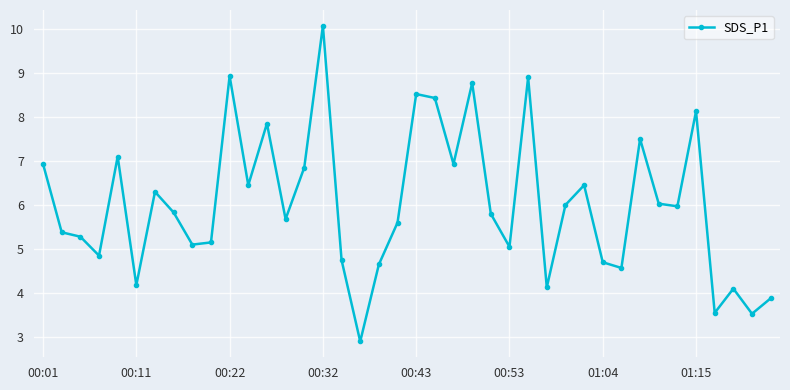

What is the value of the 14th point from the left?

5.7